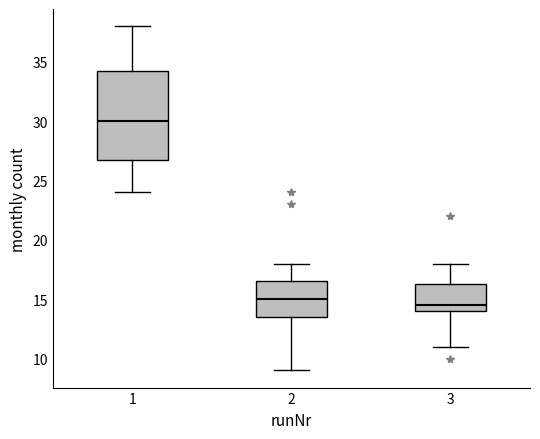

Where does the lower whisker of the box at x = 3 end on the y-axis? The values are not printed on the chart, so give them approximately, as read against the axis.

11.0